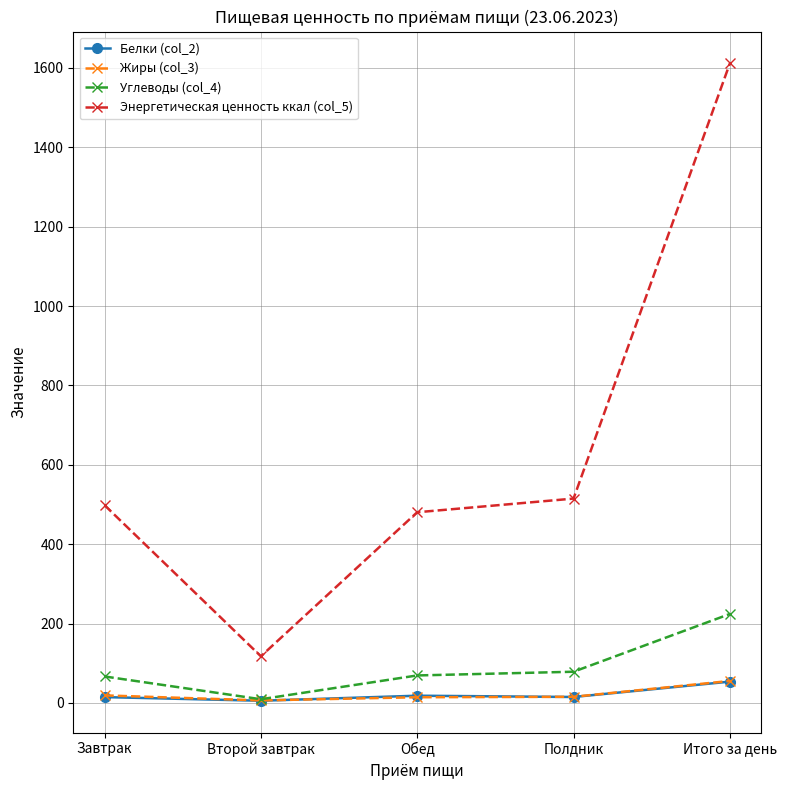

Is it true that Энергетическая ценность ккал (col_5) equals 219.0 at Обед?

False